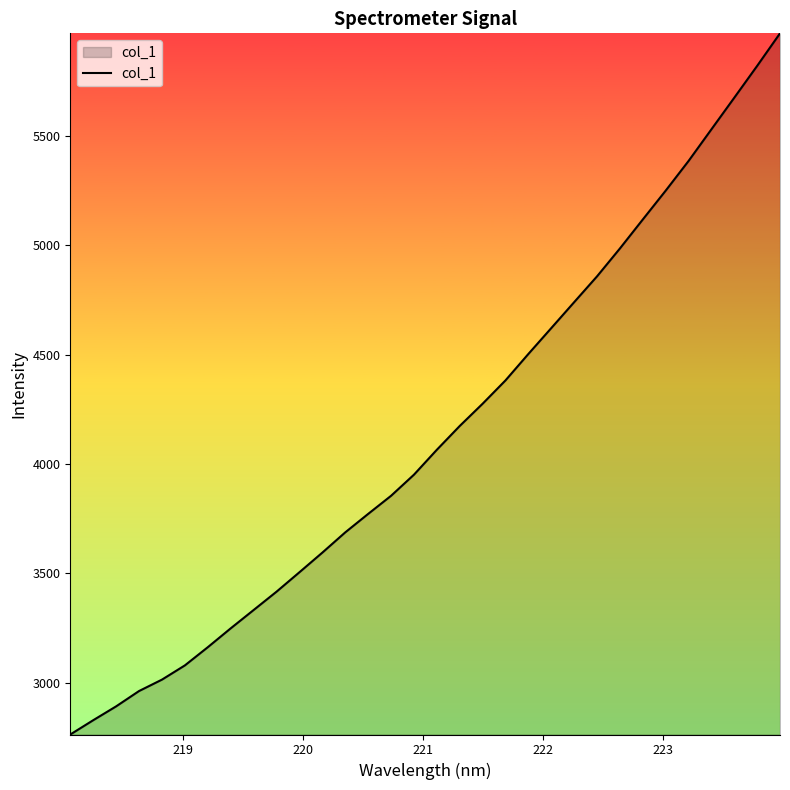

What is the difference between the maximum and minimum values?

3206.8